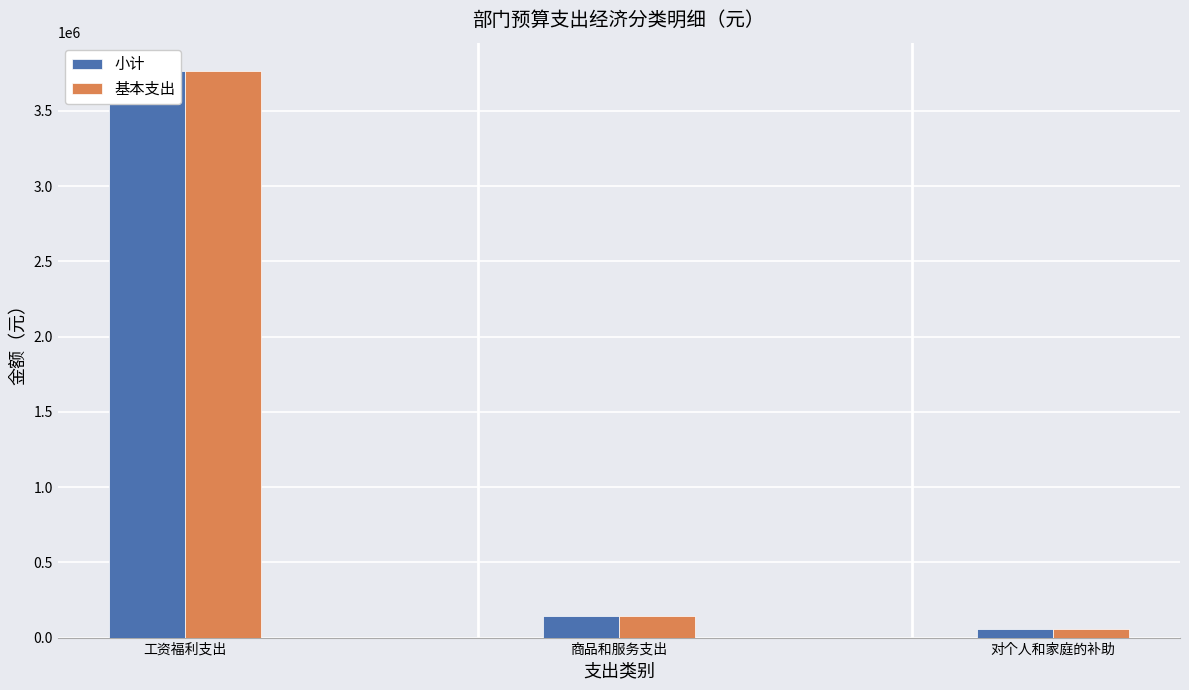

At how many categories does at least one series exceed 2640637?

1